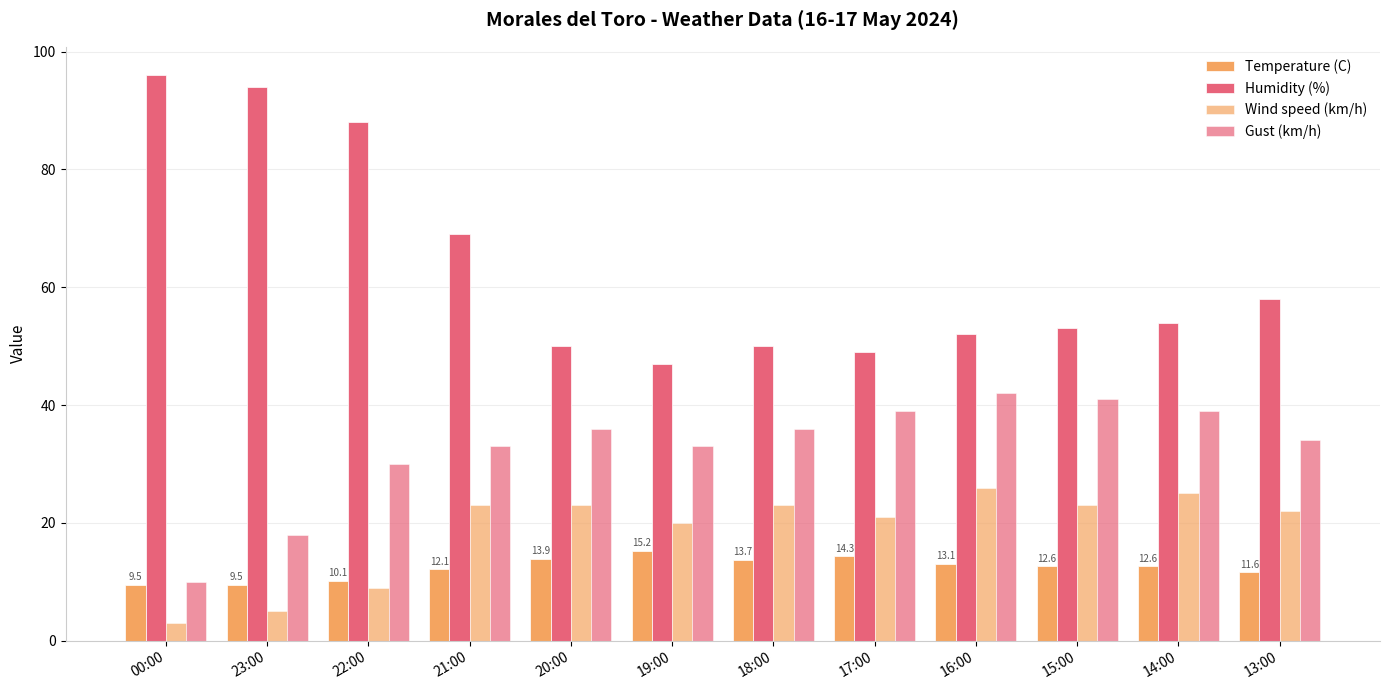

How many values in the Gust (km/h) series are below 36?

6